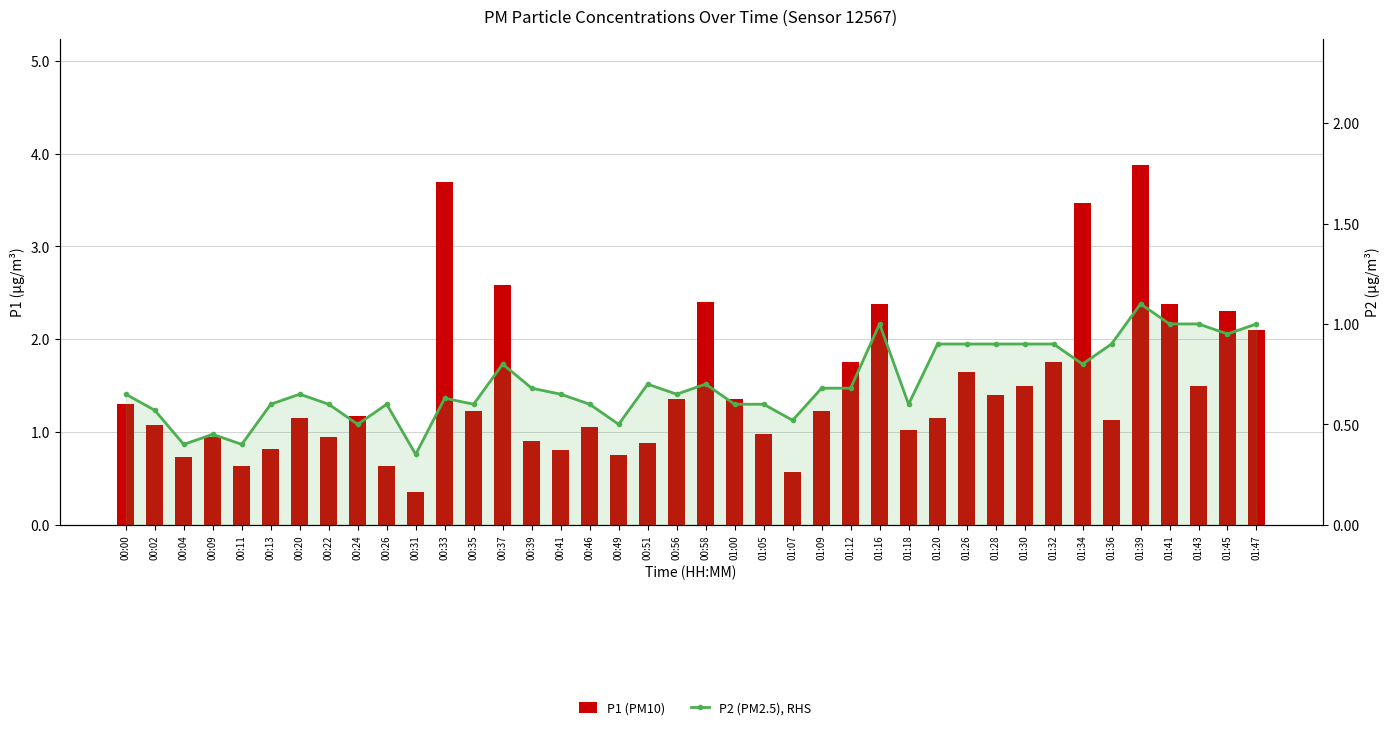

What is the smallest value displayed?

0.3